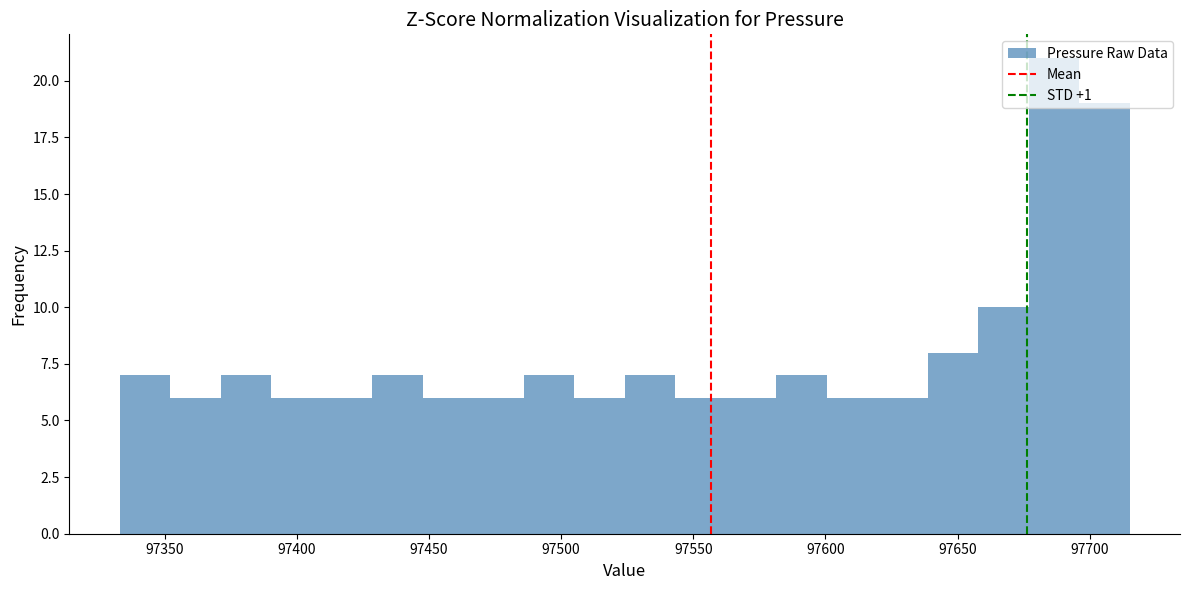

Read against the x-axis, roughly where is the centre of the tallest bar?

97685